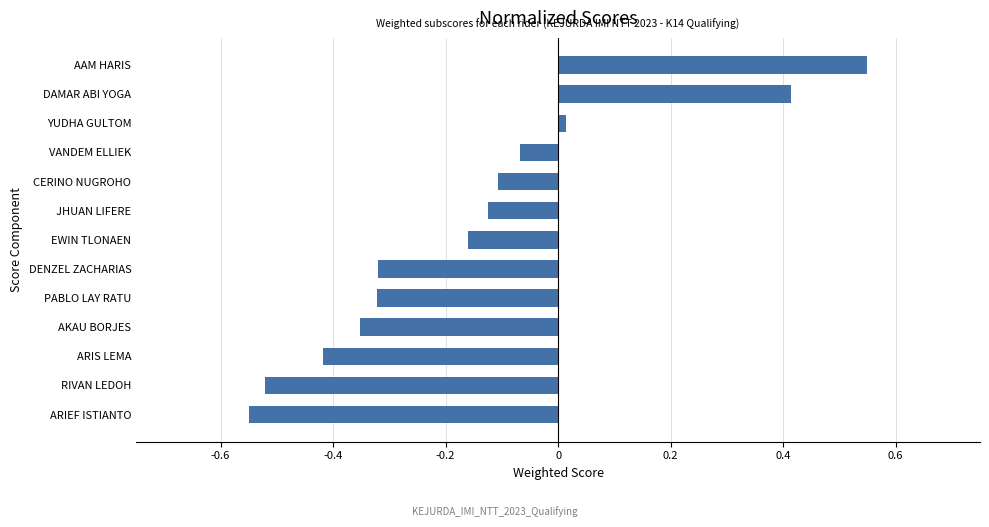

How many bars are there in total?

13